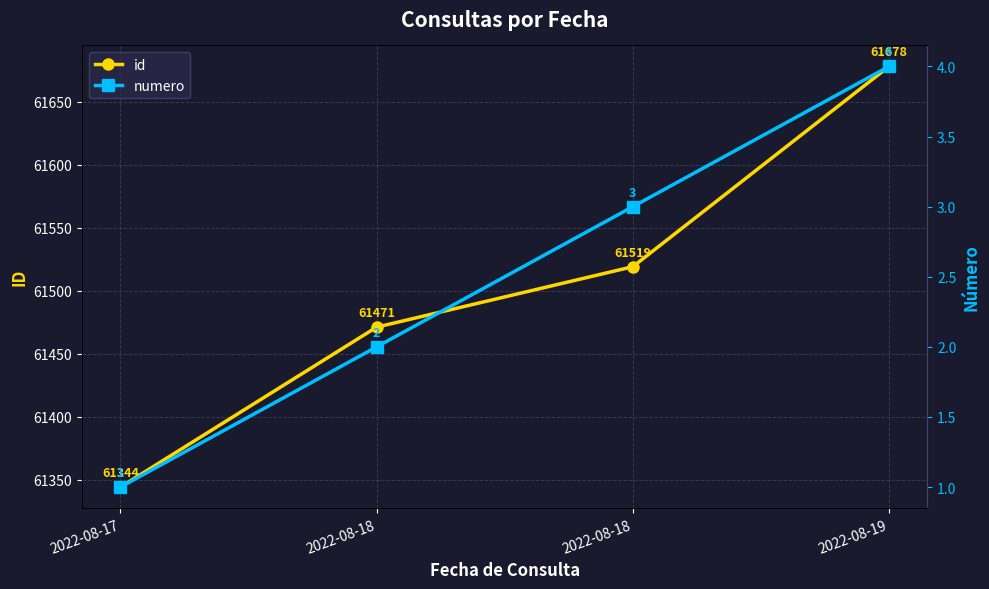

How many lines are shown in the chart?

2